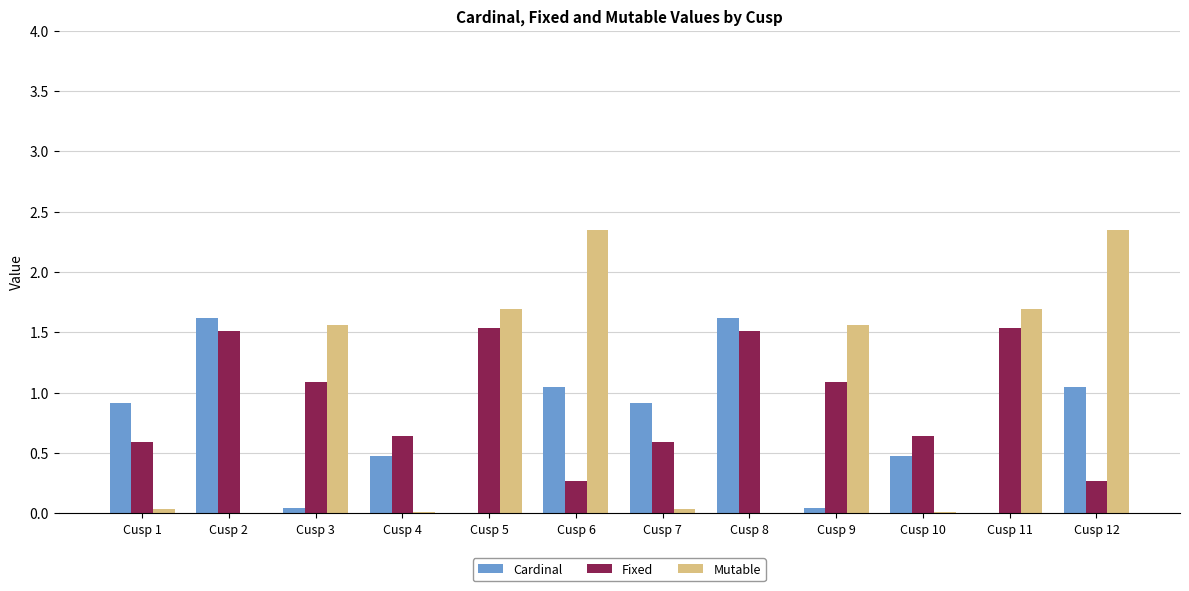

The value of Fixed at Cusp 2 is 2.0. True or false?

False